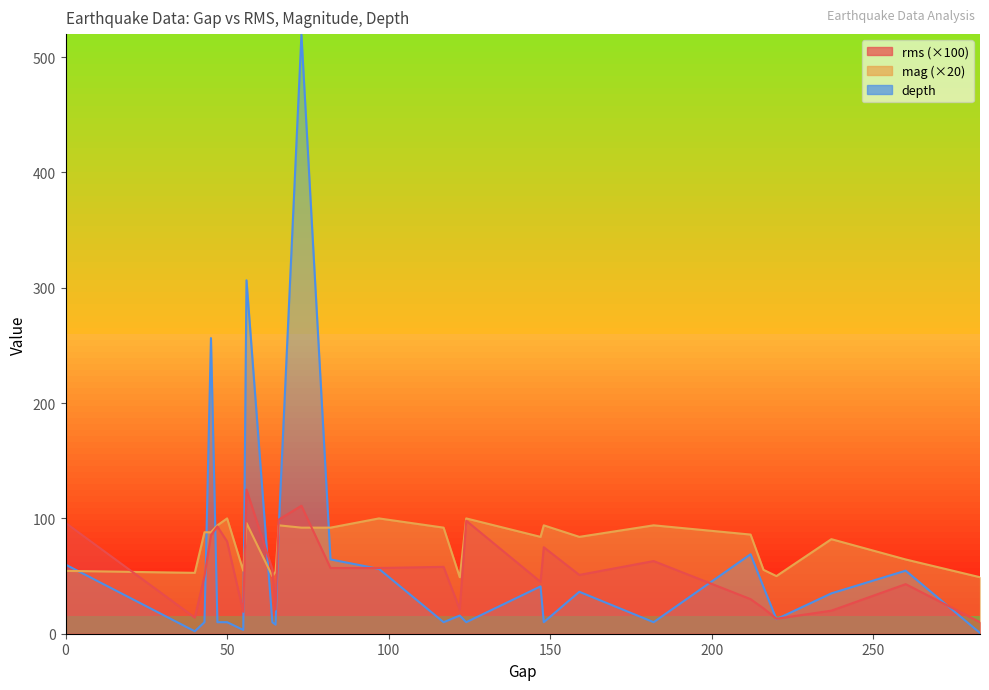

What is the maximum value shown in the chart?

519.5